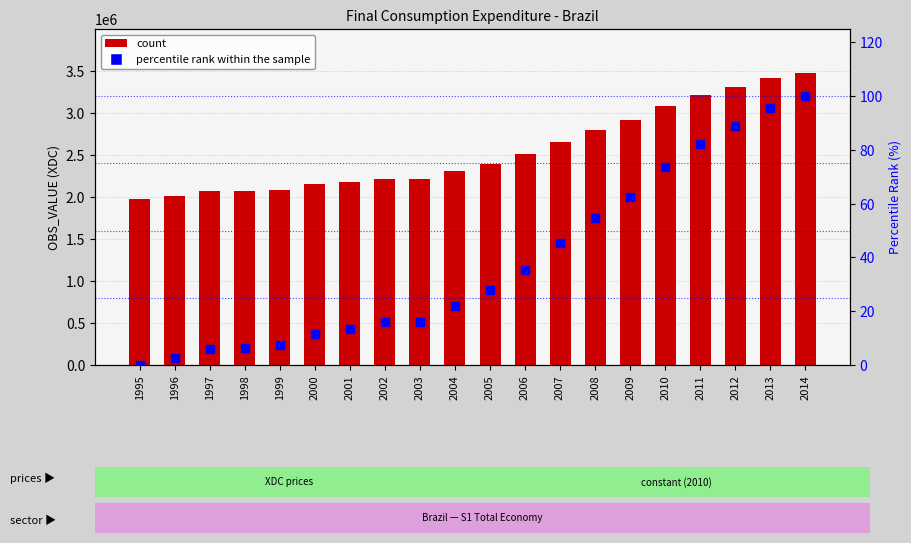

Which series has the largest total across all categories?

Final consumption expenditure